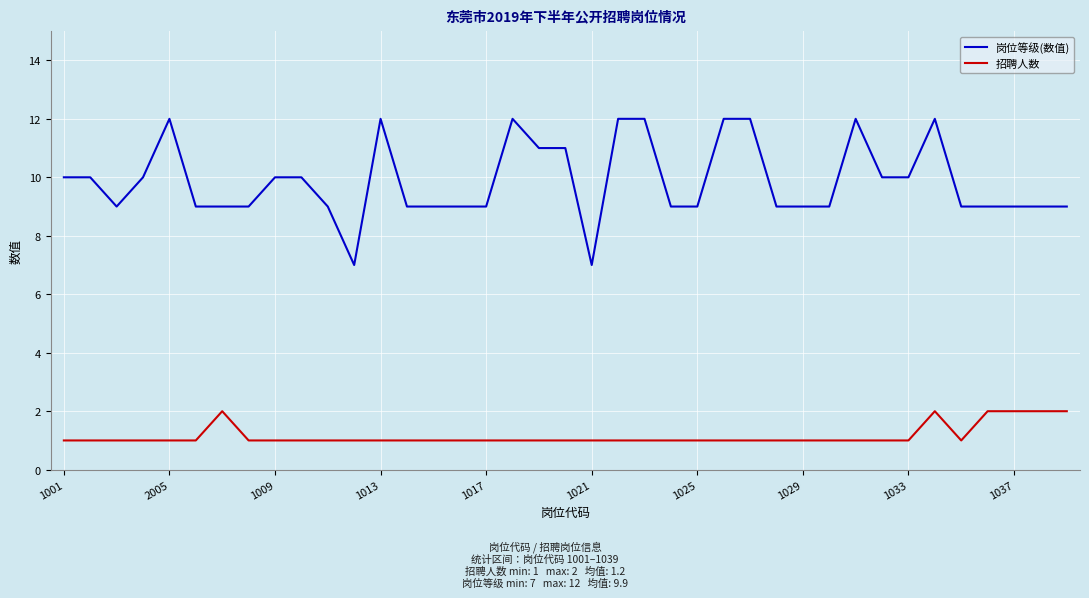

Which series has the largest total across all categories?

岗位等级(数值)